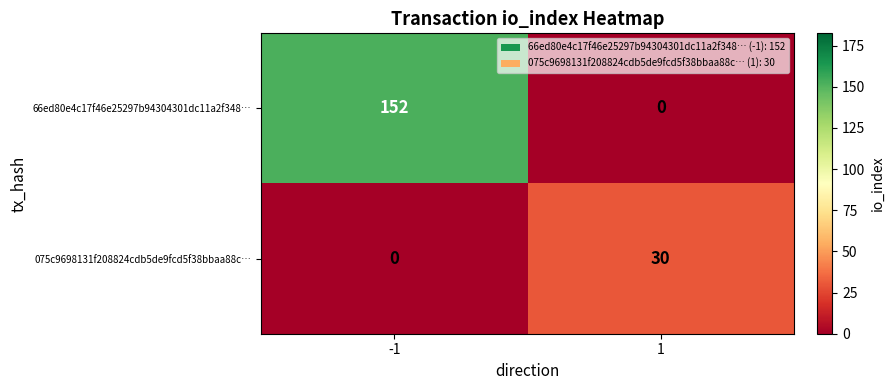

The 66ed80e4c17f46e25297b94304301dc11a2f348… series shows 0 at 1. True or false?

True